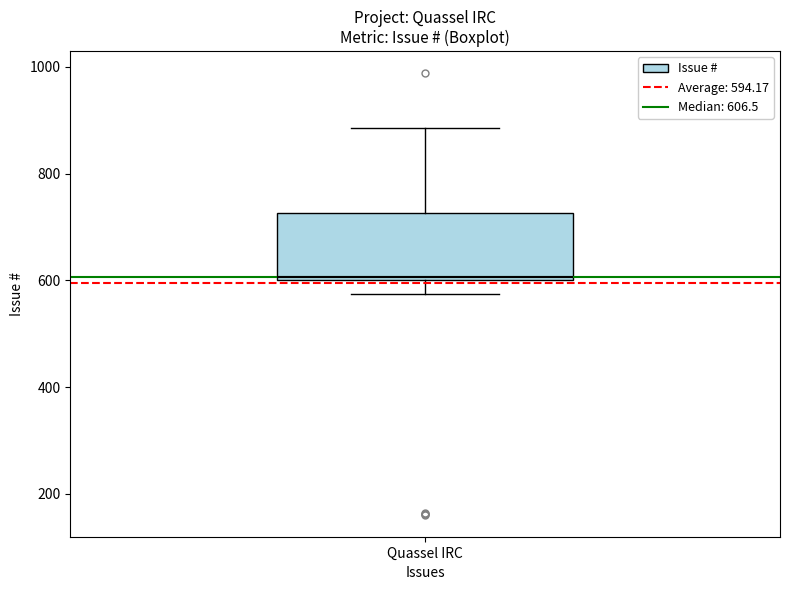

Transcribe this box plot: give where the median line is, the range the box spans, and where the two whiskers end, as read against the y-axis. The values are not printed on the chart, so give them approximately, as read against the axis.

median 600, box 600 to 720, whiskers 580 to 880